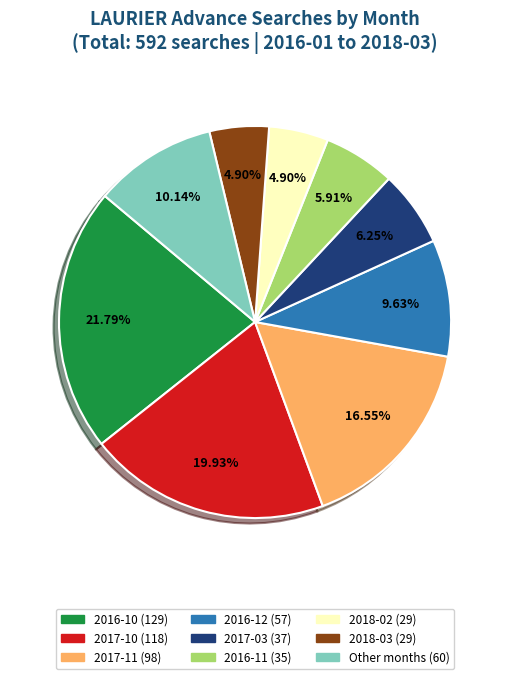

Is there a majority slice in this chart?

No